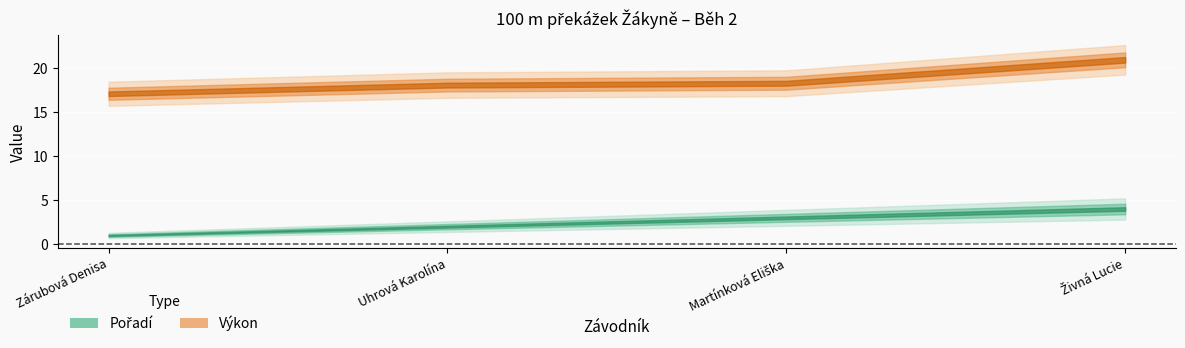

True or false: Výkon and Pořadí cross at least once.

False